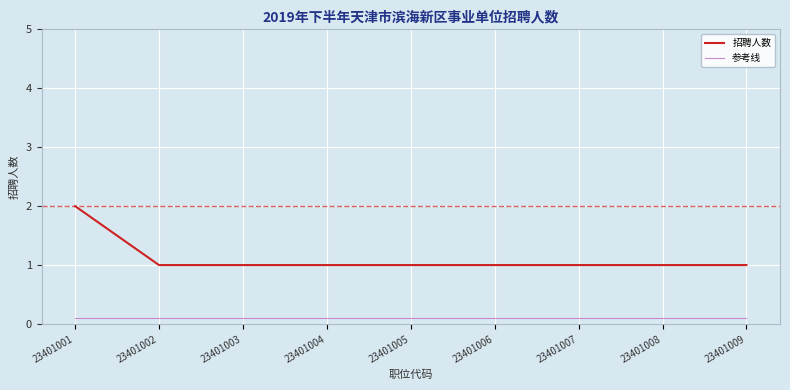

Rank the series at 23401007 from highest to lowest value.

招聘人数, 参考线